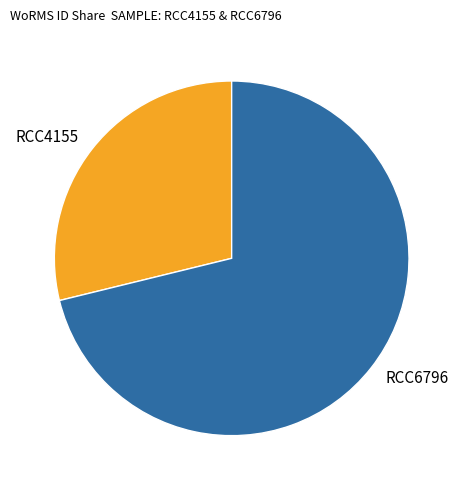

Count the number of slices in the pie.

2